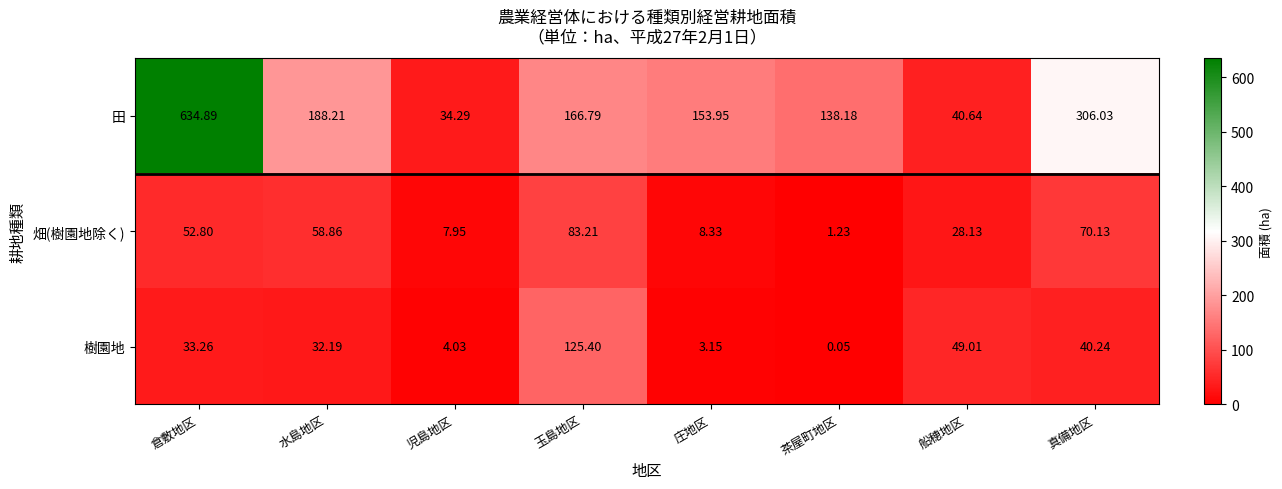

At which label does 畑(樹園地除く) first exceed 52?

倉敷地区